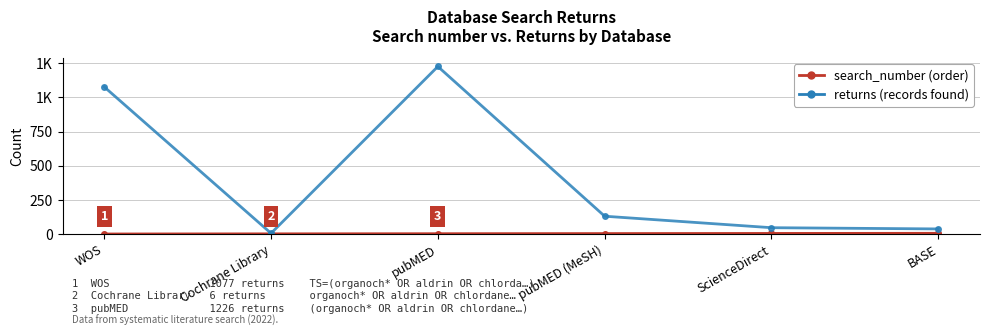

Does the chart have visible grid lines?

Yes